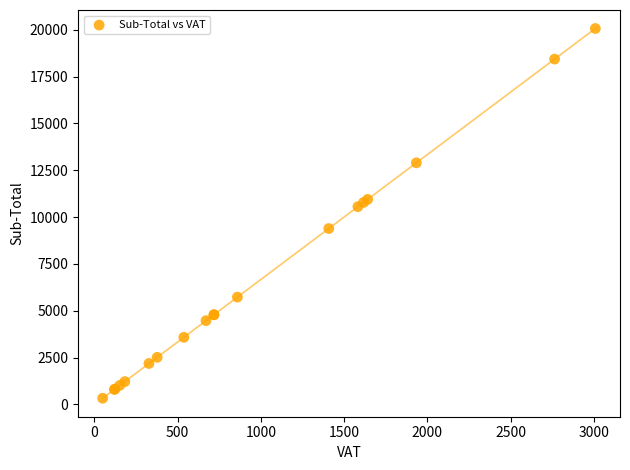

What Y value in the scatter plot is closest to 10198?

10554.2